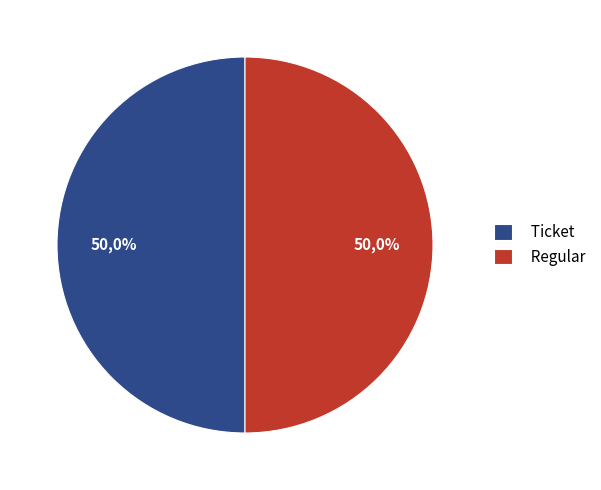

Rank the categories by value from lowest to highest.

Ticket (io_index=0), Regular (io_index=13)